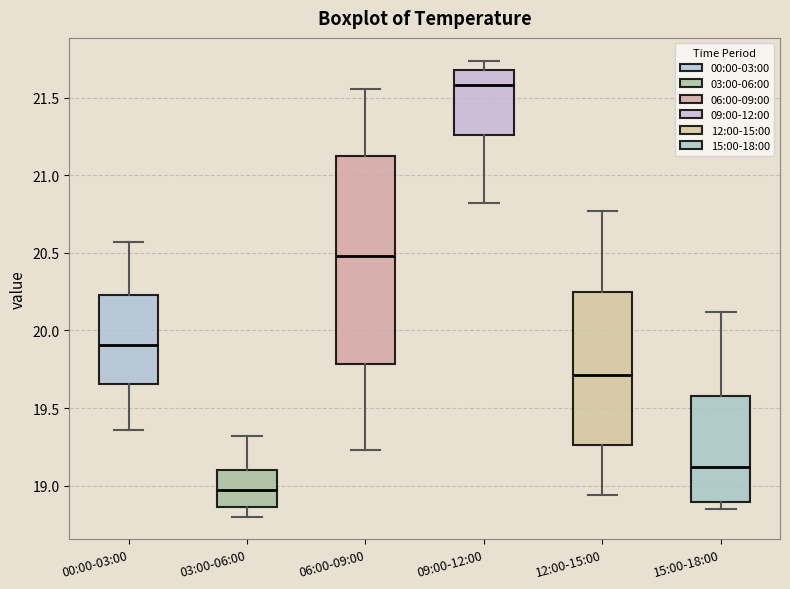

Reading left to right, read every box against the y-axis: the position of its median line, the range the box covers, and the ends of its whiskers. The values are not printed on the chart, so give them approximately, as read against the axis.

00:00-03:00: median 19.90, box 19.65 to 20.25, whiskers 19.35 to 20.55
03:00-06:00: median 18.95, box 18.85 to 19.10, whiskers 18.80 to 19.30
06:00-09:00: median 20.50, box 19.80 to 21.15, whiskers 19.25 to 21.55
09:00-12:00: median 21.60, box 21.25 to 21.70, whiskers 20.80 to 21.75
12:00-15:00: median 19.70, box 19.25 to 20.25, whiskers 18.95 to 20.75
15:00-18:00: median 19.10, box 18.90 to 19.60, whiskers 18.85 to 20.10